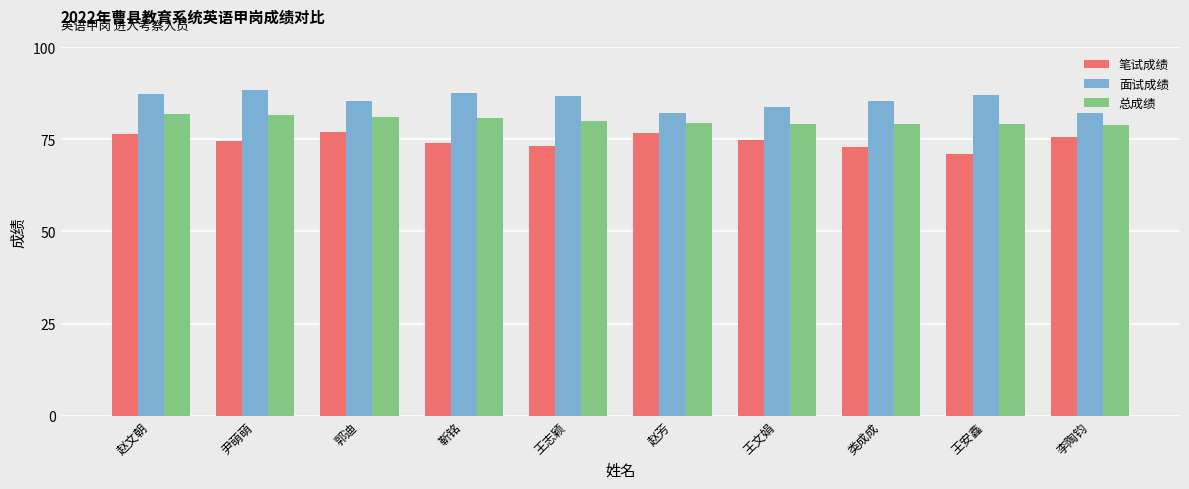

The value of 面试成绩 at 赵芳 is 82.2. True or false?

True